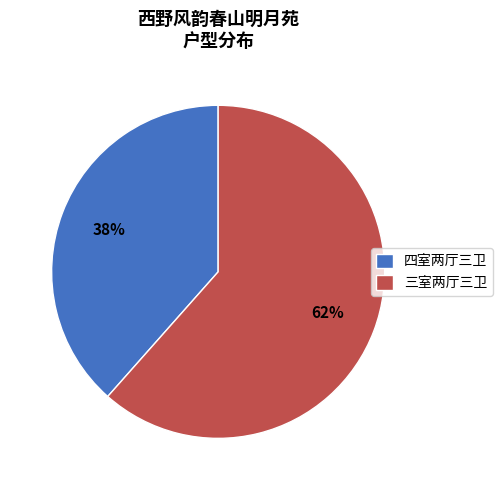

Which category has the biggest portion of the pie?

三室两厅三卫